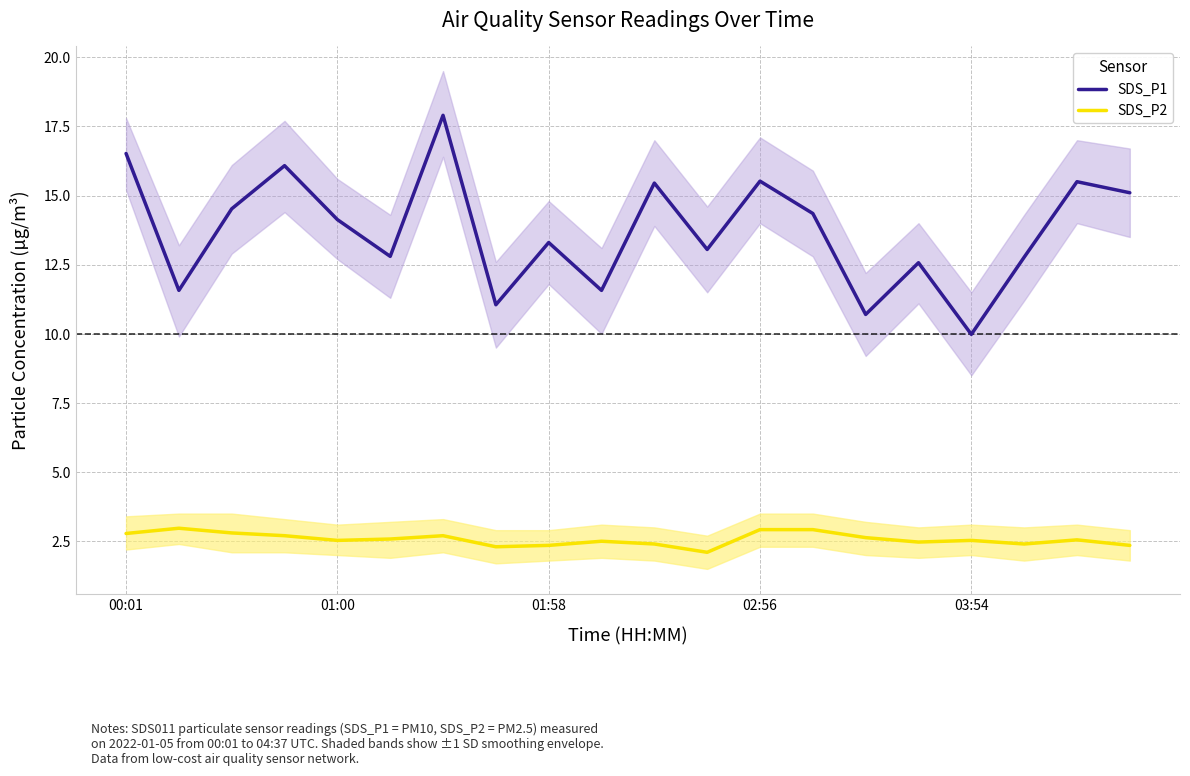

How many lines are shown in the chart?

2